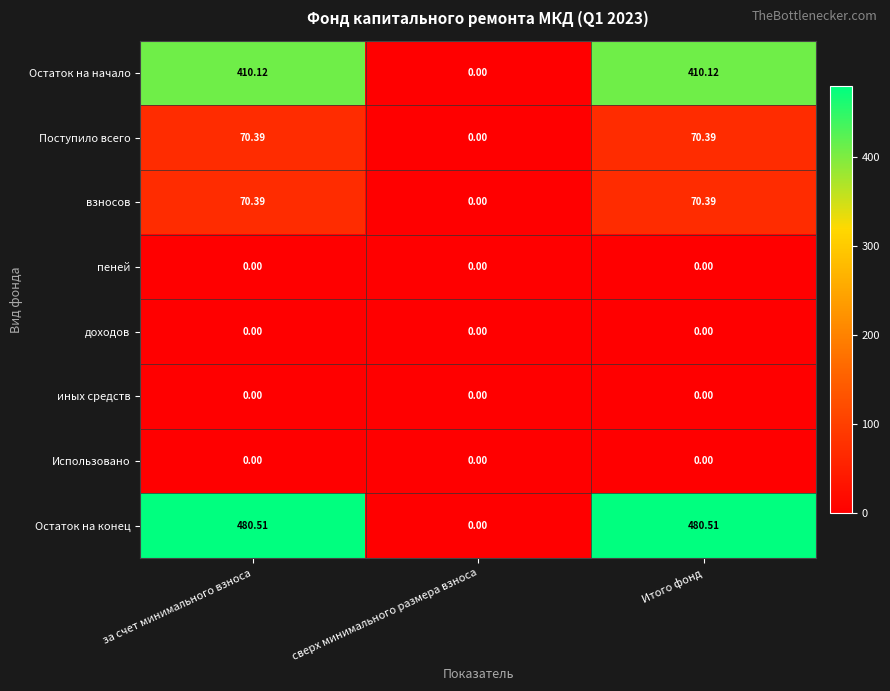

At which label does Поступило всего reach its minimum?

сверх минимального размера взноса